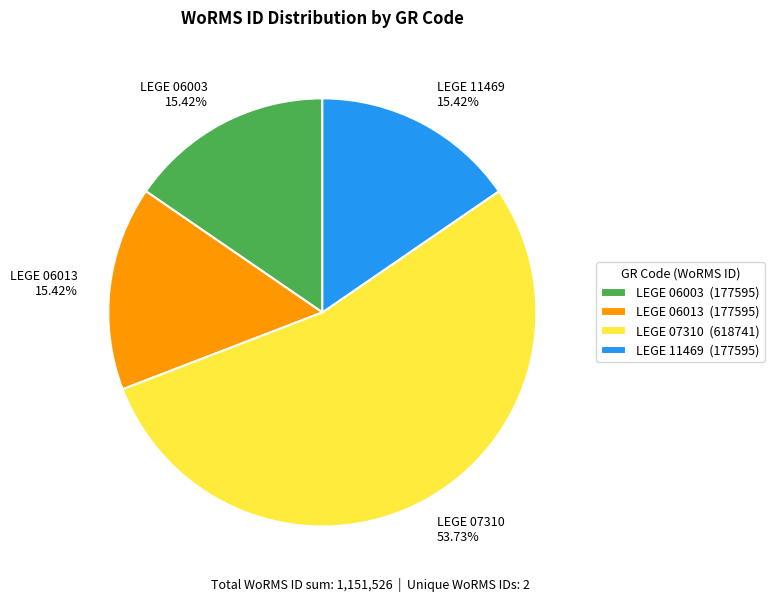

Is there any slice that represents more than half of the pie?

Yes